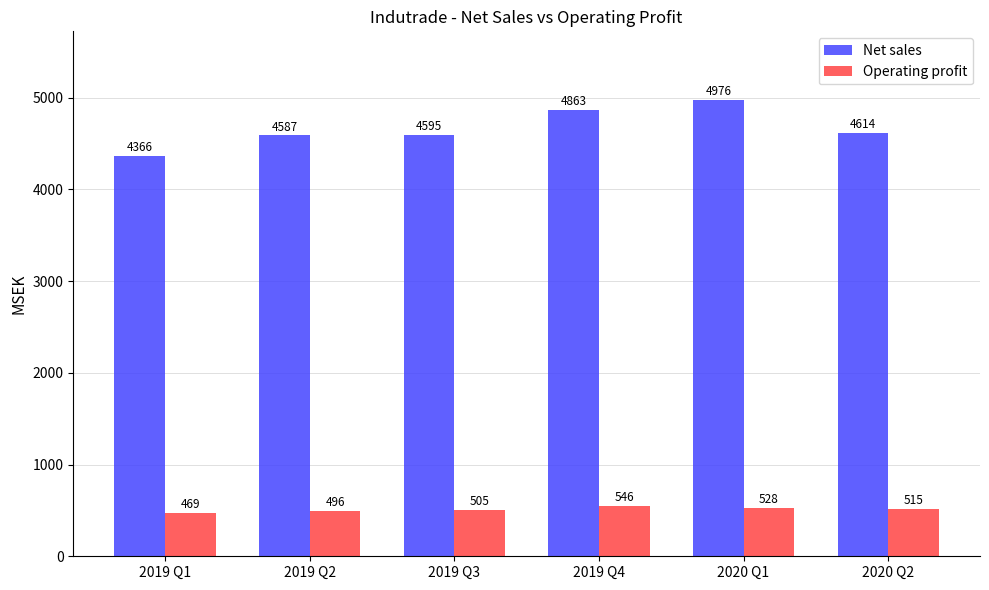

What is the greatest value displayed?

4976